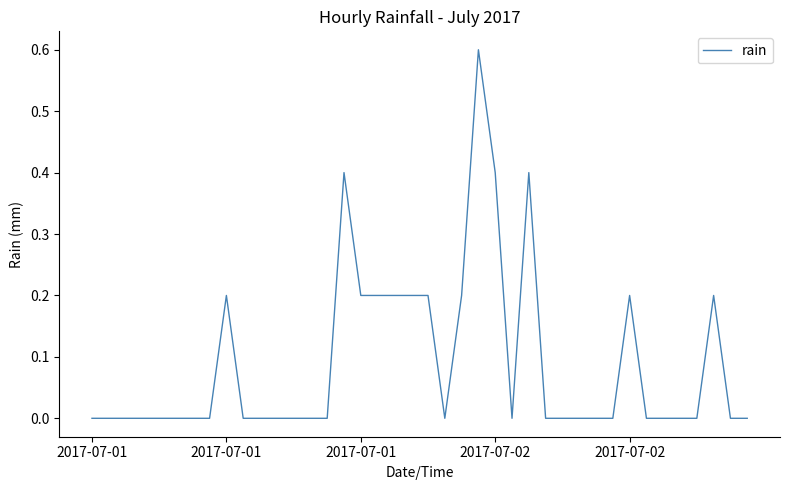

What is the difference between the maximum and minimum values?

0.6